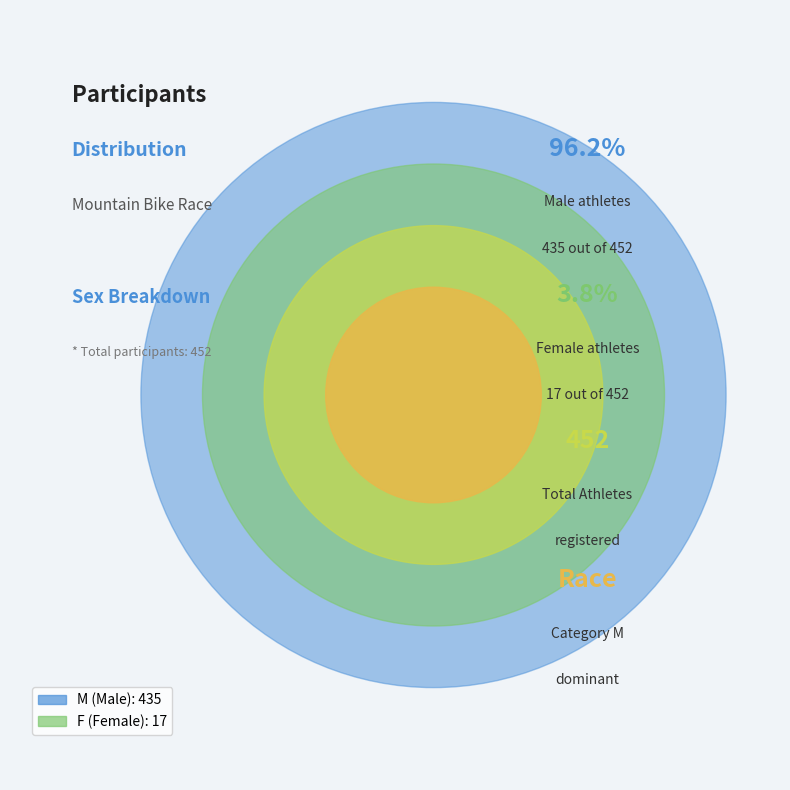

Combined, do M and F account for over 50%?

Yes